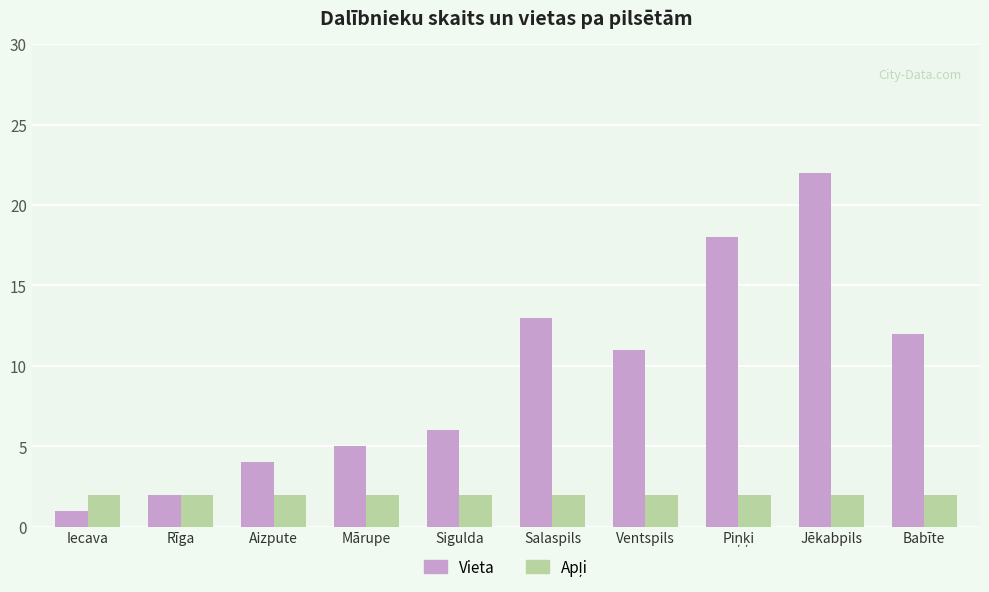

Count the number of categories in the chart.

10